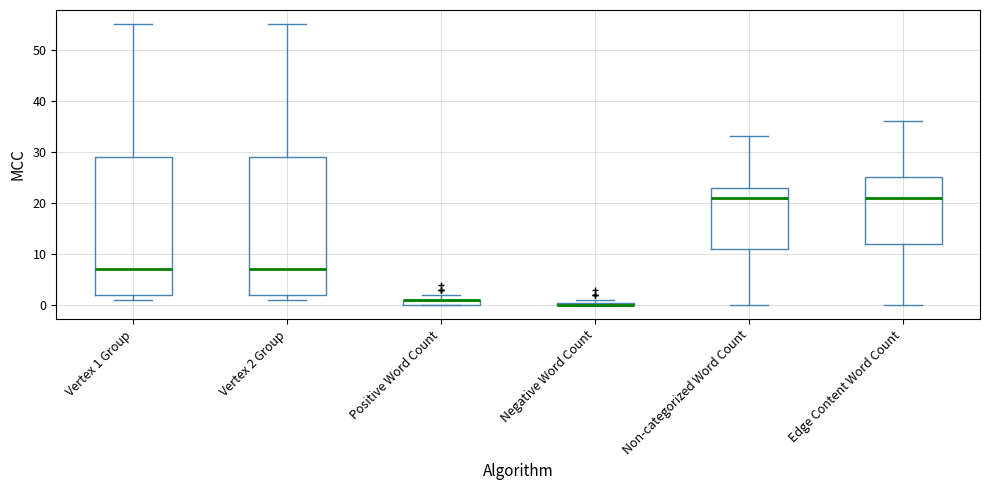

Where is the upper edge of the box for Vertex 1 Group on the y-axis? The values are not printed on the chart, so give them approximately, as read against the axis.

29